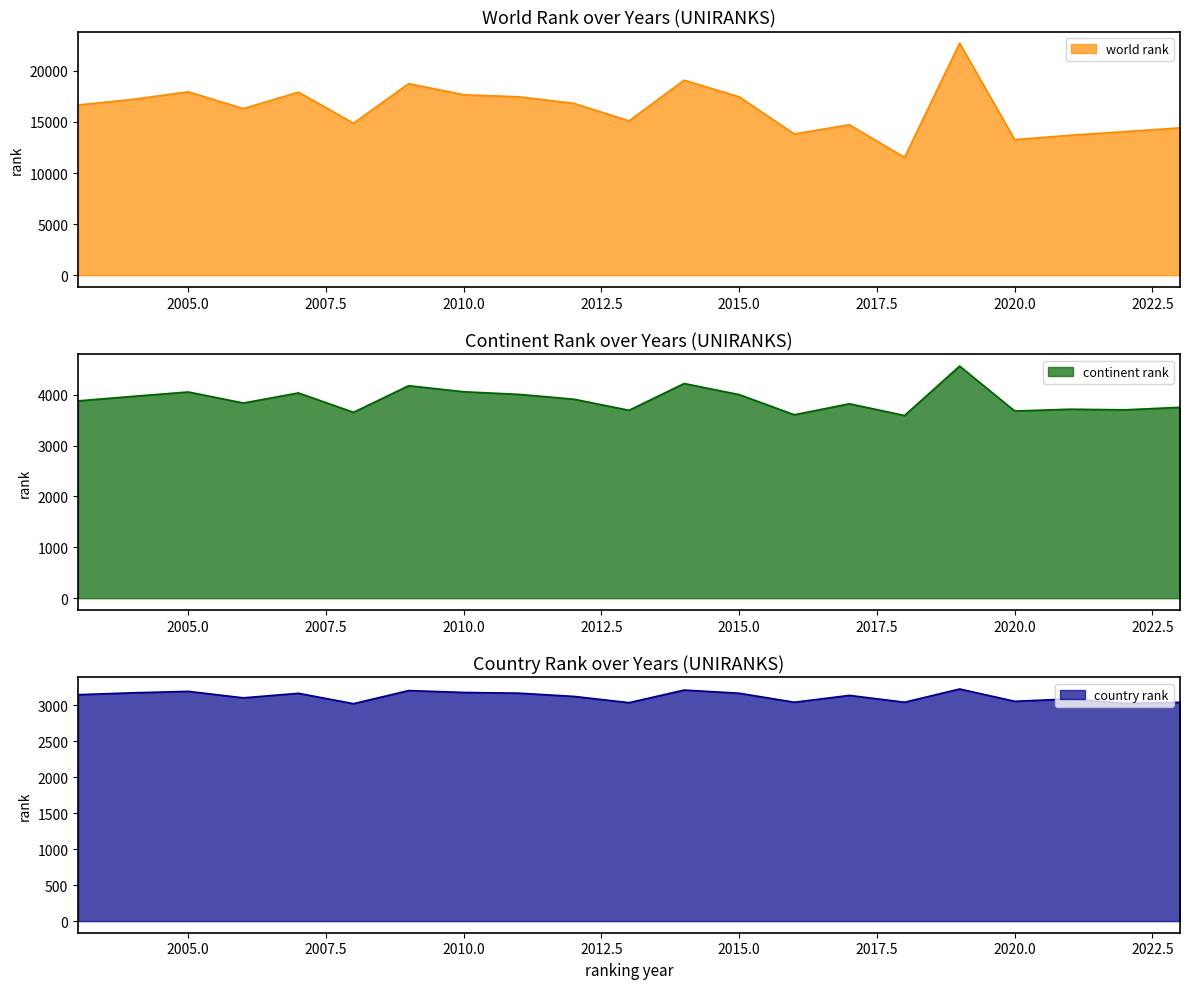

Which series has the largest total across all categories?

world rank